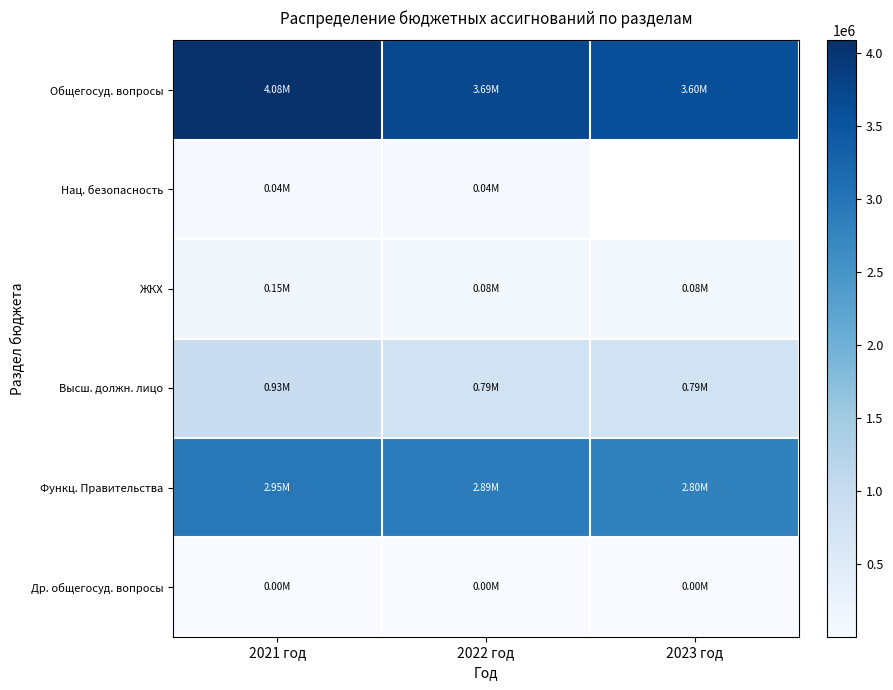

At 2022 год, list the series in order from smallest to largest.

Др. общегосуд. вопросы, Нац. безопасность, ЖКХ, Высш. должн. лицо, Функц. Правительства, Общегосуд. вопросы